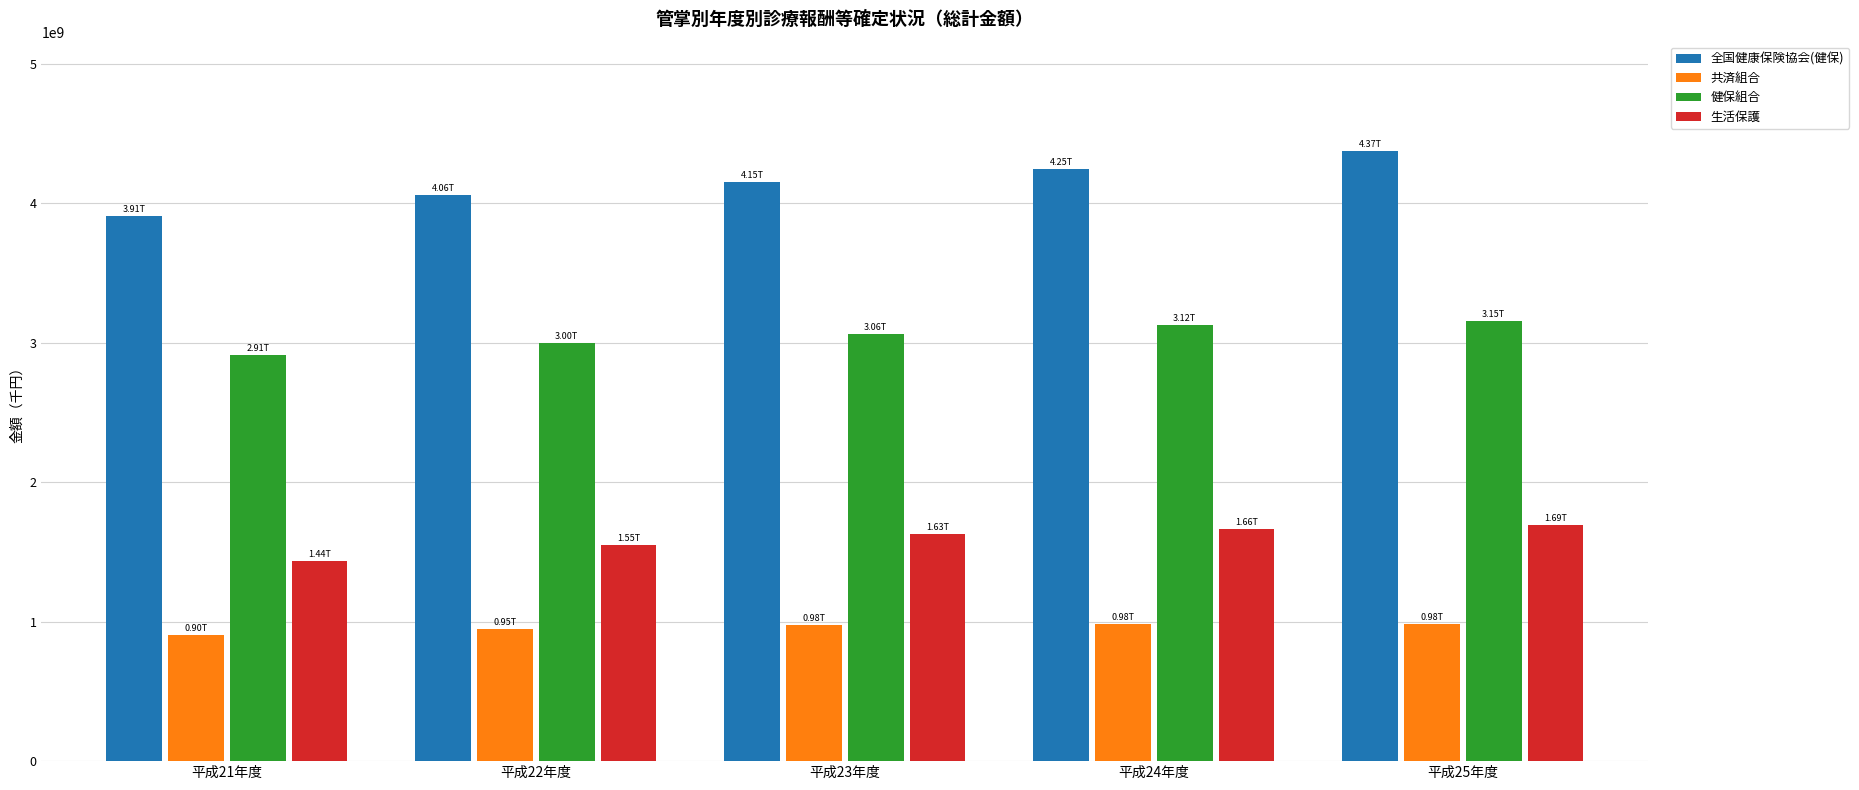

Is the value of 共済組合 at 平成21年度 greater than the value of 全国健康保険協会(健保) at 平成24年度?

No